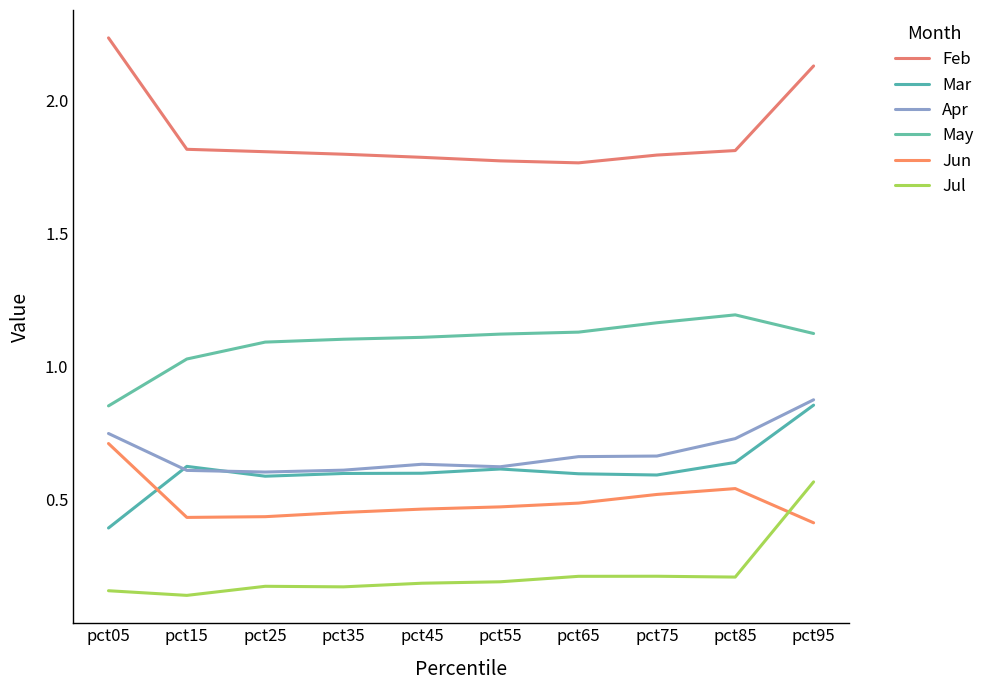

True or false: Mar has more than 2 interior local peaks.

False